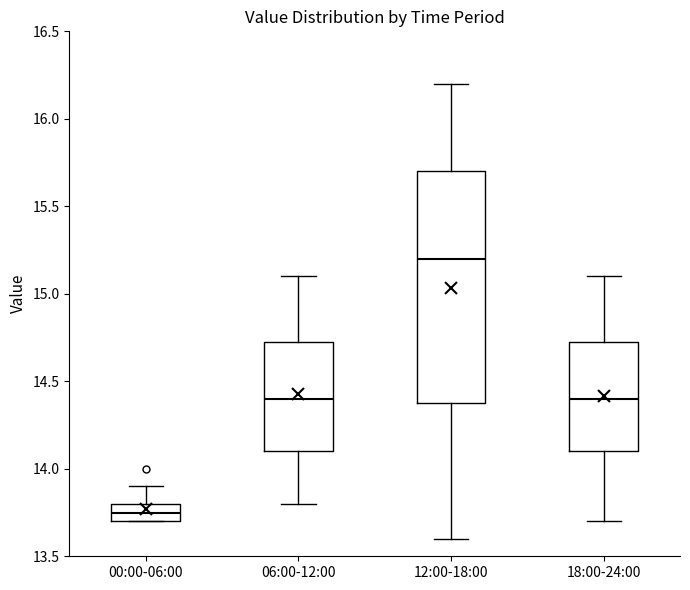

Comparing the boxes themselves (not the whiskers), which one is the tallest?

12:00-18:00